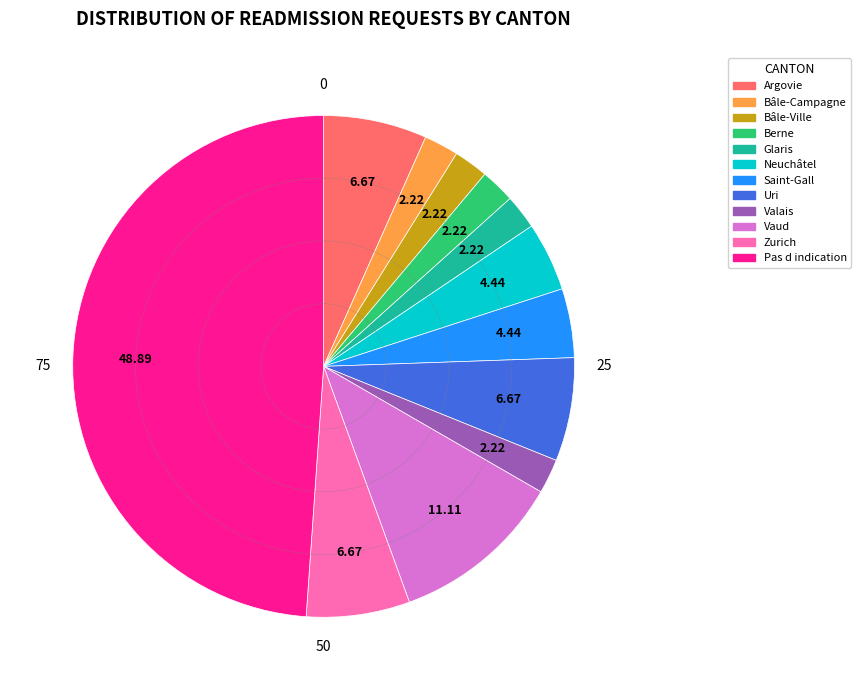

Between Vaud and Berne, which is larger?

Vaud